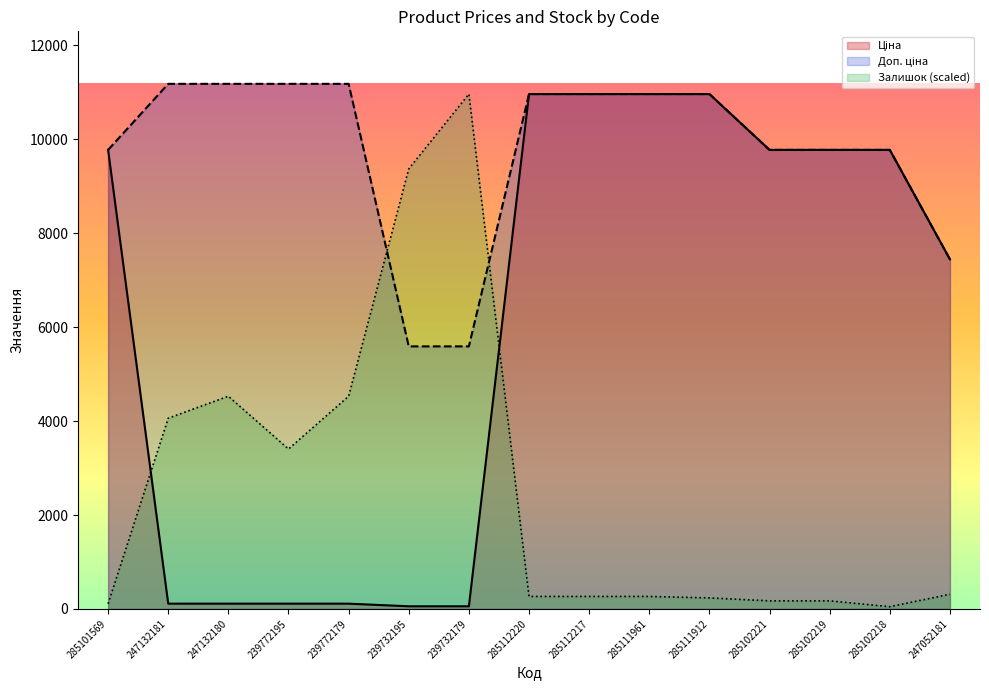

True or false: Ціна has a value of 111.8 at 239772179.

True